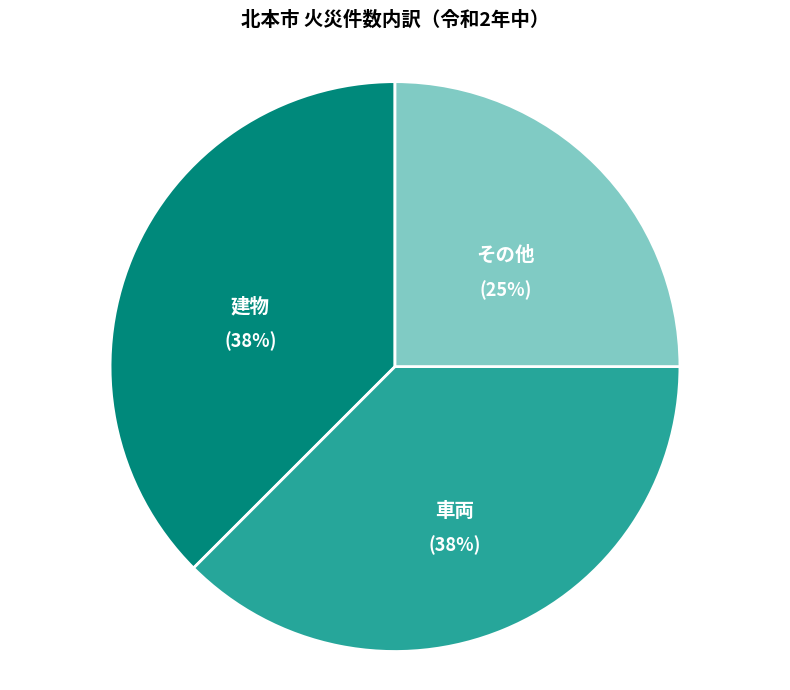

Does any single category account for the majority?

No